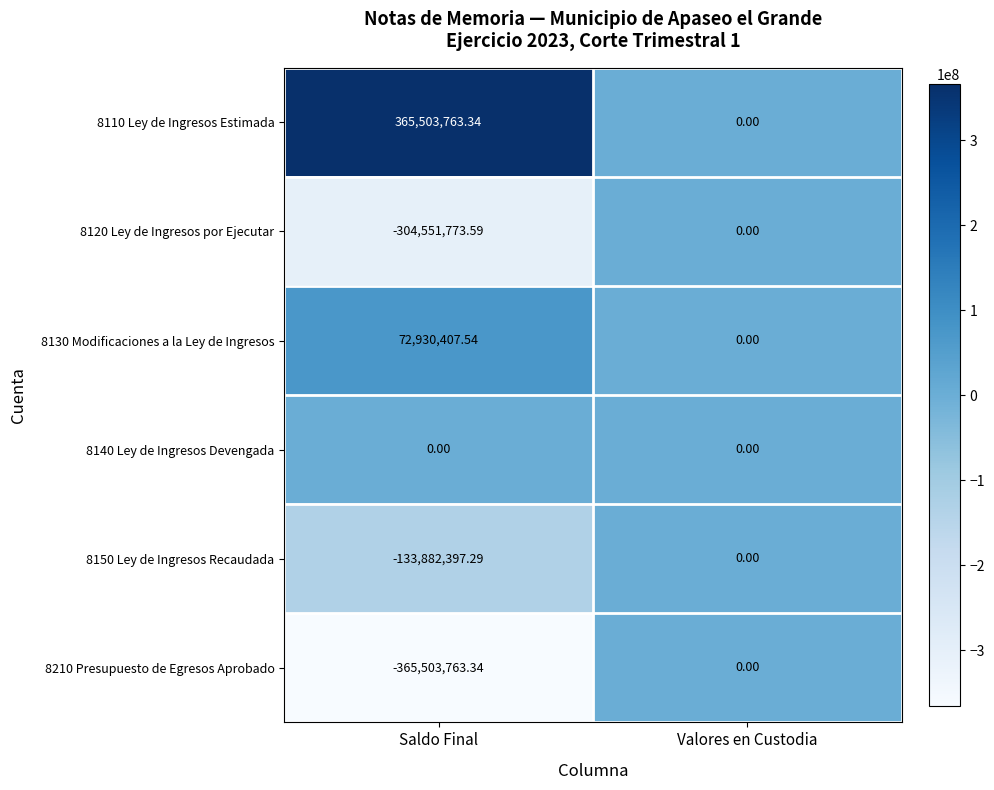

At which category does the chart reach its peak across all series?

Saldo Final